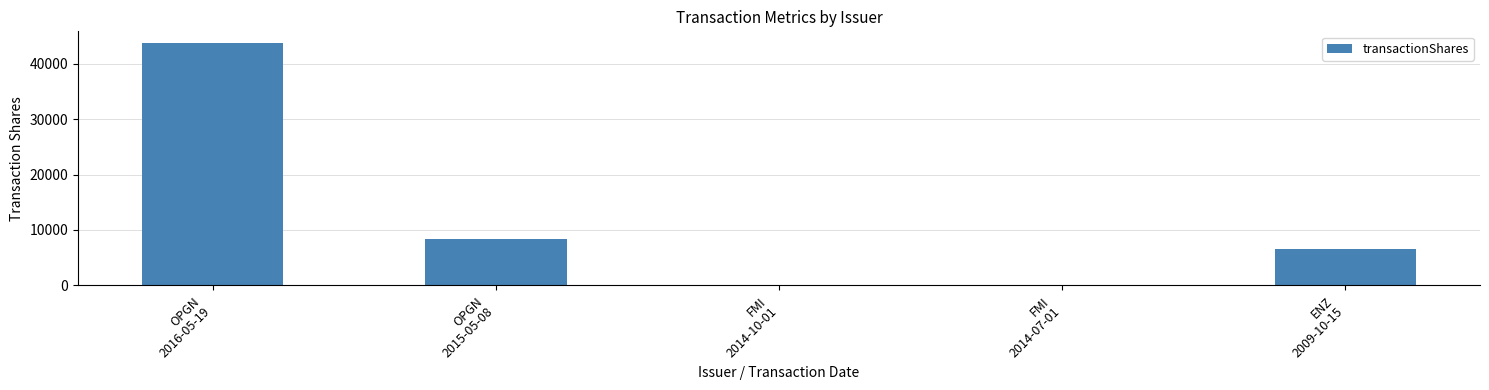

What is the sum of all values?

58789